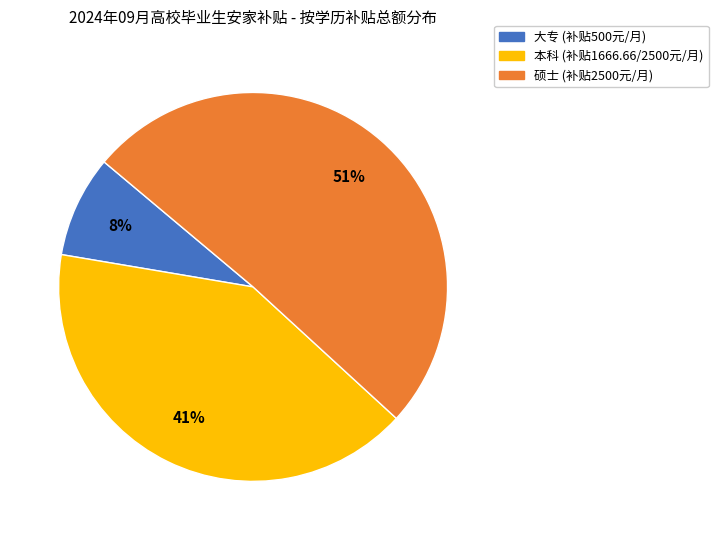

Count the number of slices in the pie.

3